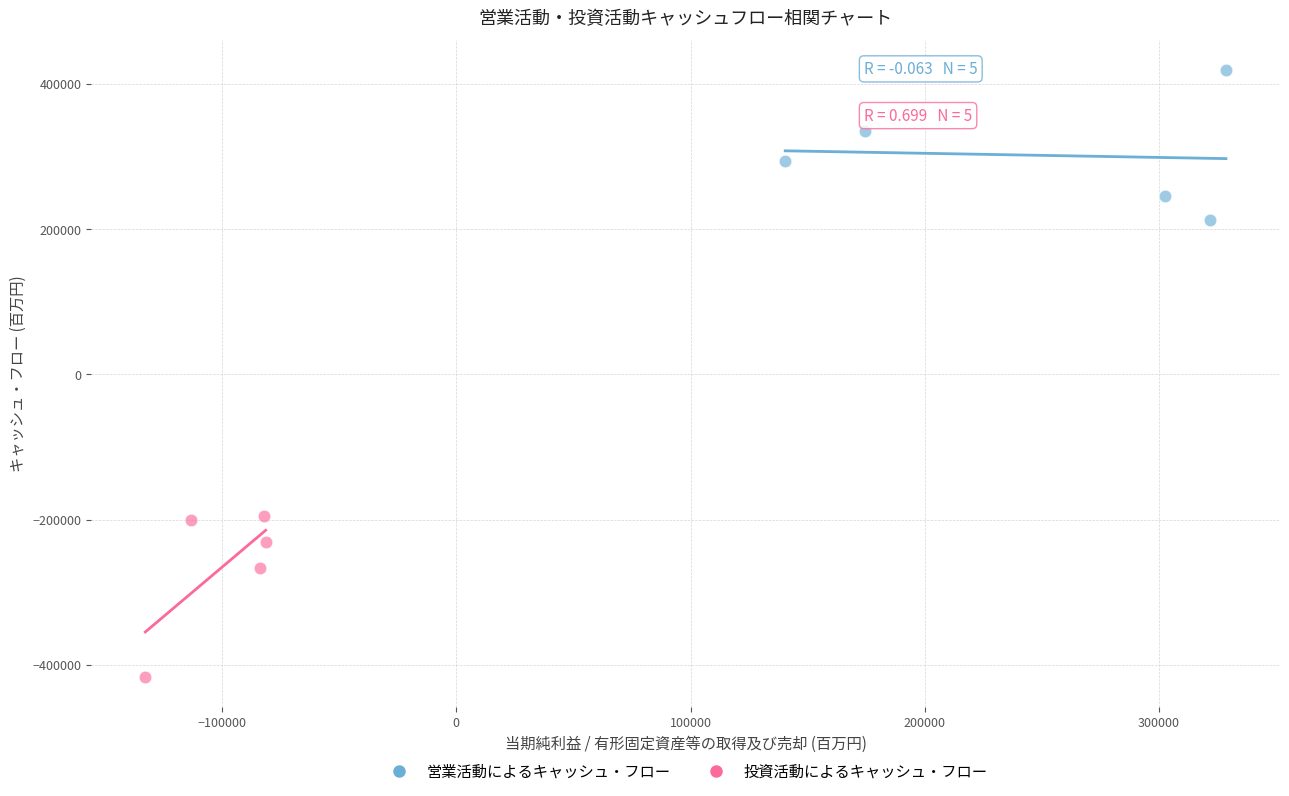

Which series contains the highest Y value?

営業活動によるキャッシュ・フロー